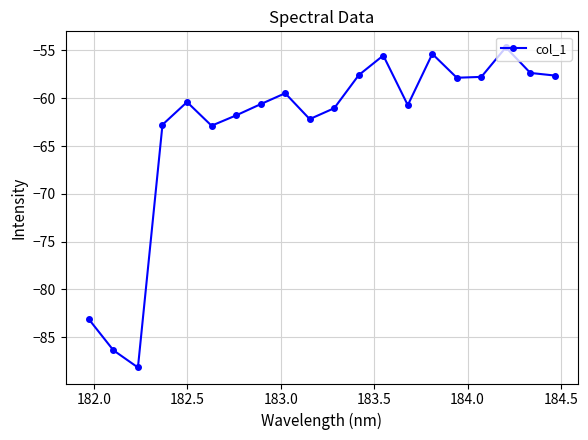

What is the value of the 10th point from the left?

-62.2